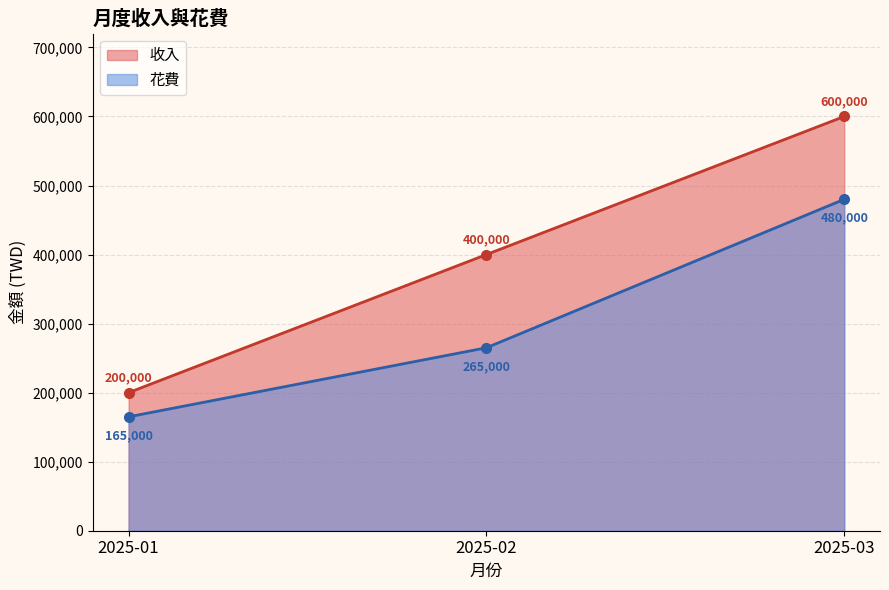

Where does the 花費 series first go above 50000?

2025-01-31